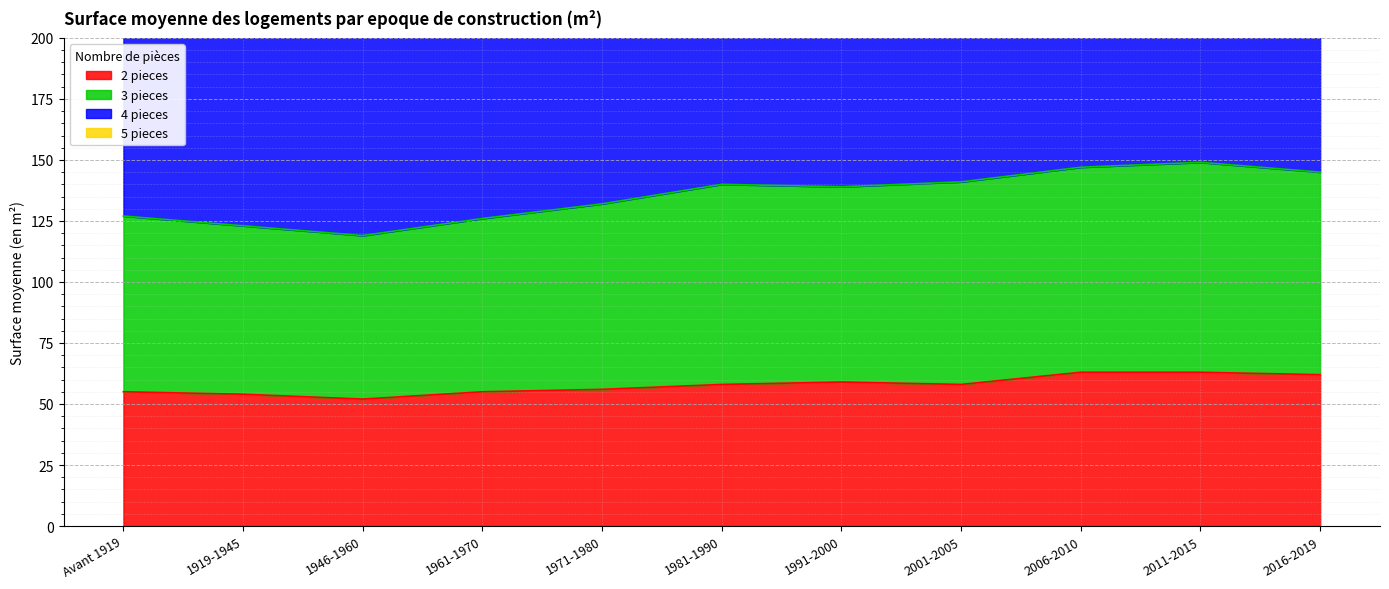

Read the 4 pieces value at Avant 1919, to the nearest 5.

335